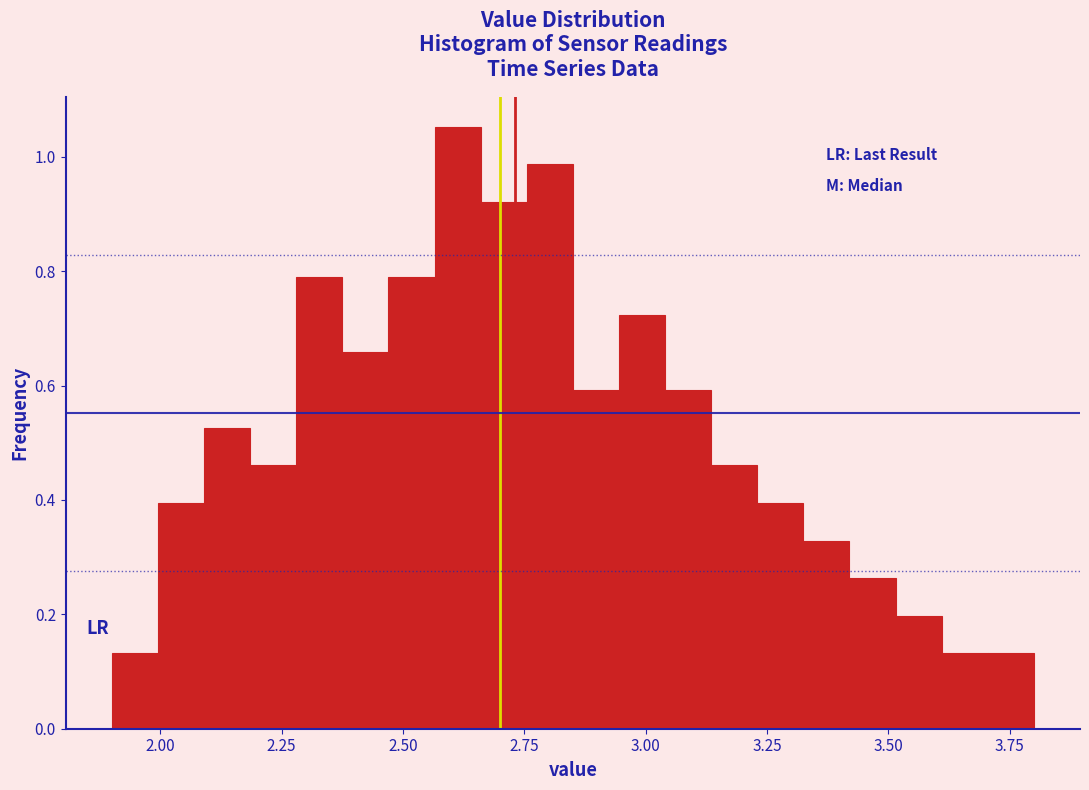

Around what value on the x-axis is the tallest bar? Give the approximate position of its centre, as read against the axis.

2.60